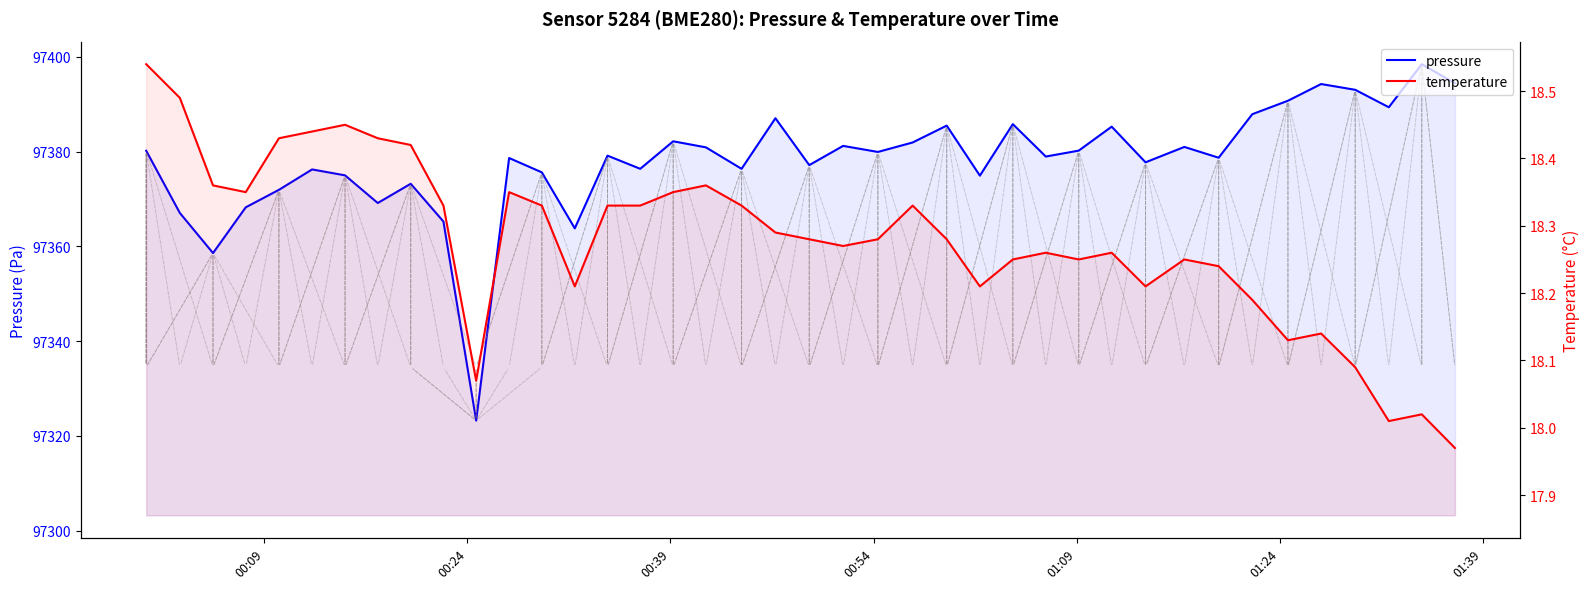

True or false: temperature and pressure intersect in this chart.

False